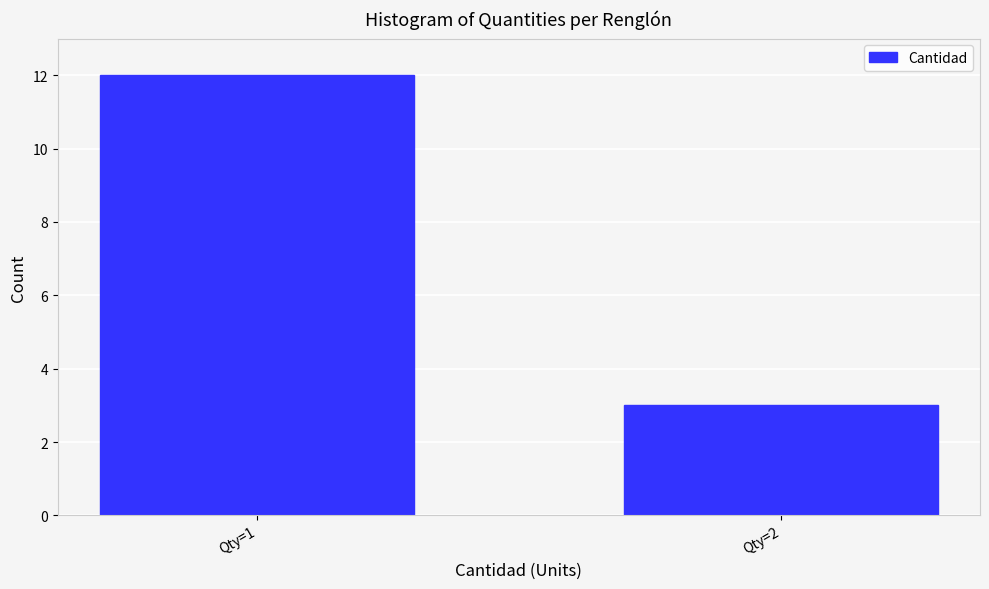

Reading right to left, list all the values displayed in this chart.

3	12